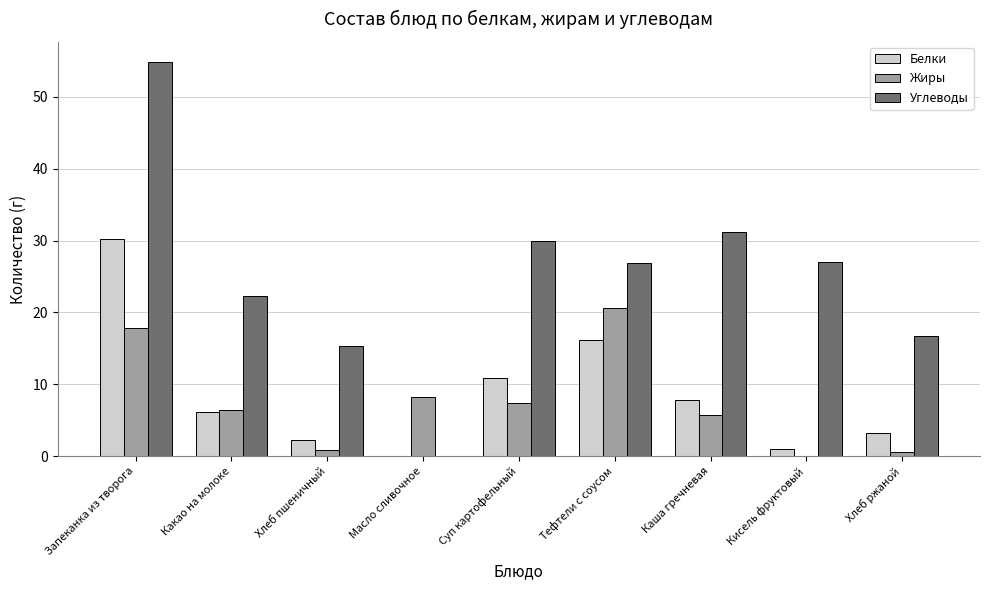

What is the total value across all series at Какао на молоке?

34.9